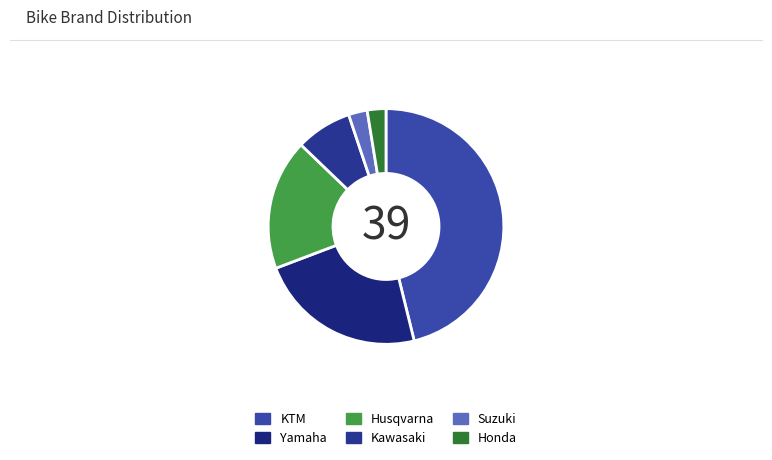

How many segments does this pie chart have?

6